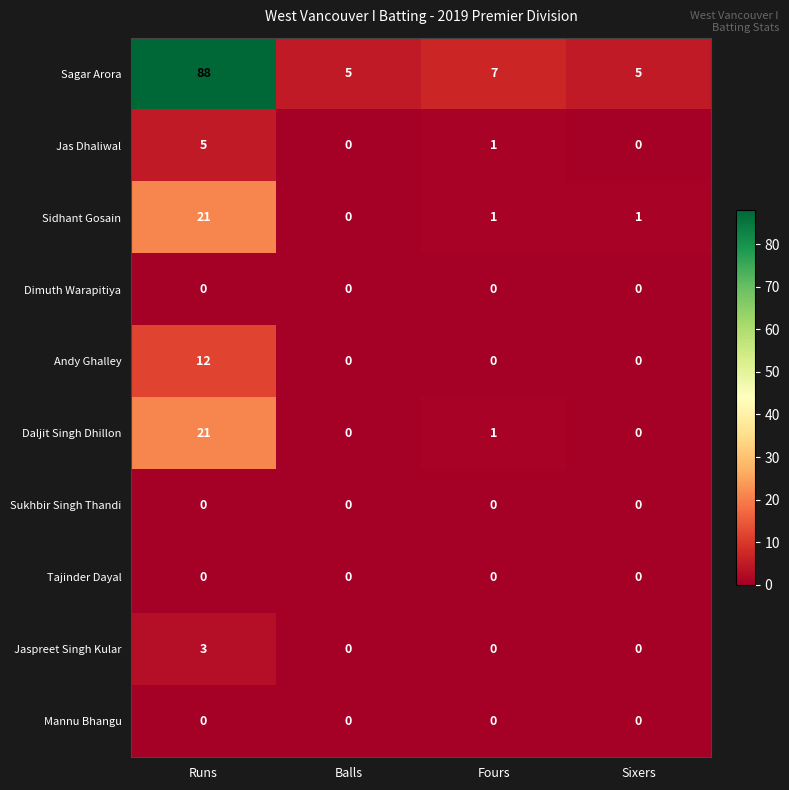

At which category is the sum across all series the highest?

Runs